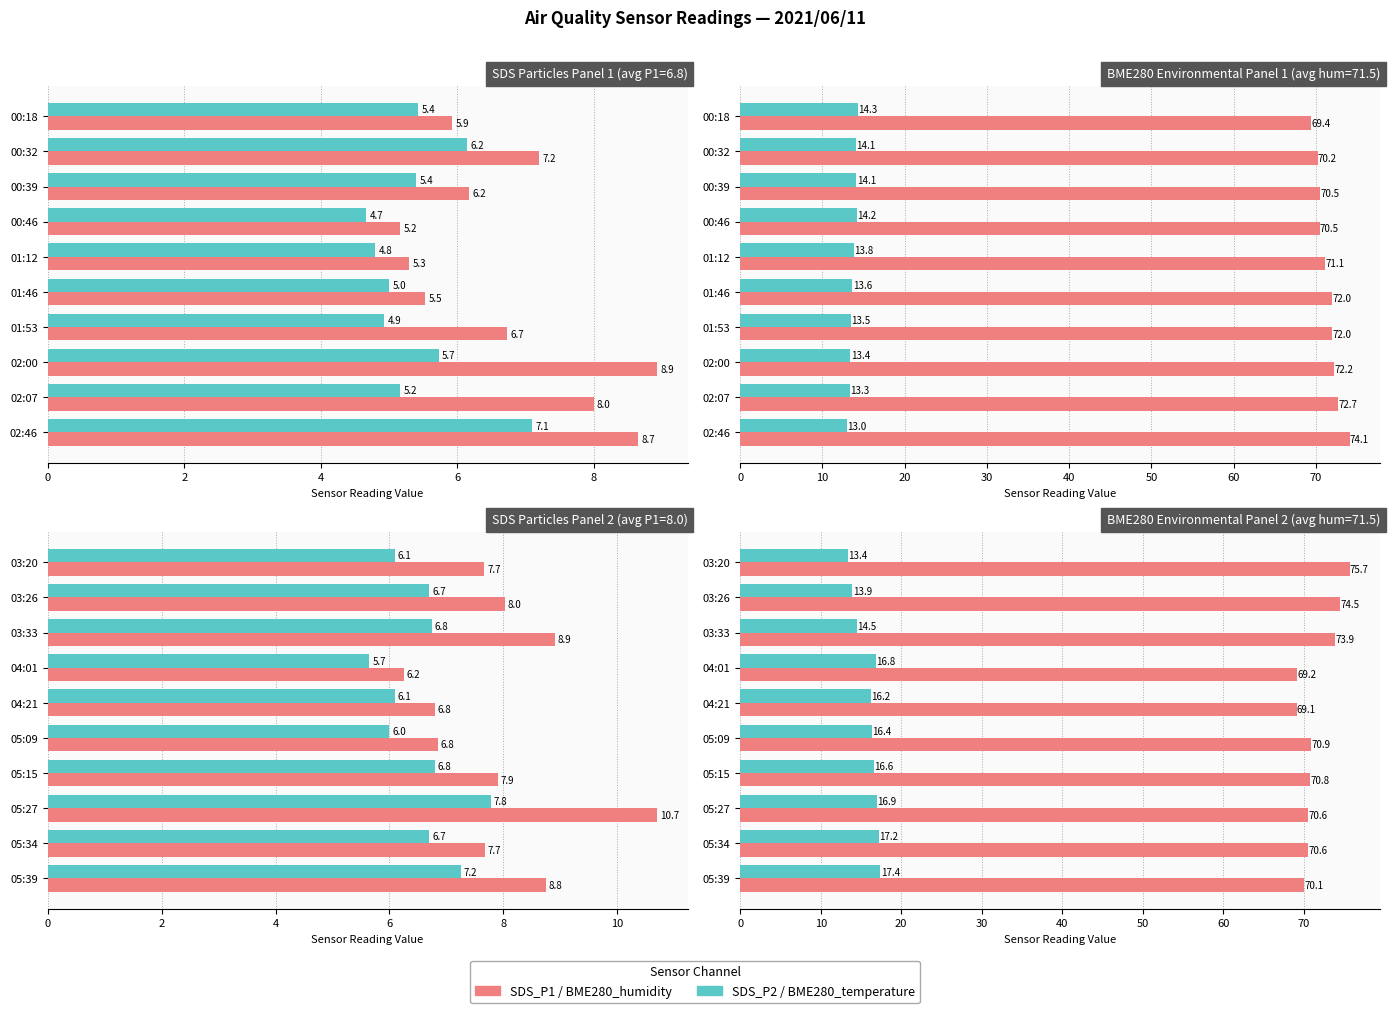

What is the label of the 2nd bar from the right?

05:34